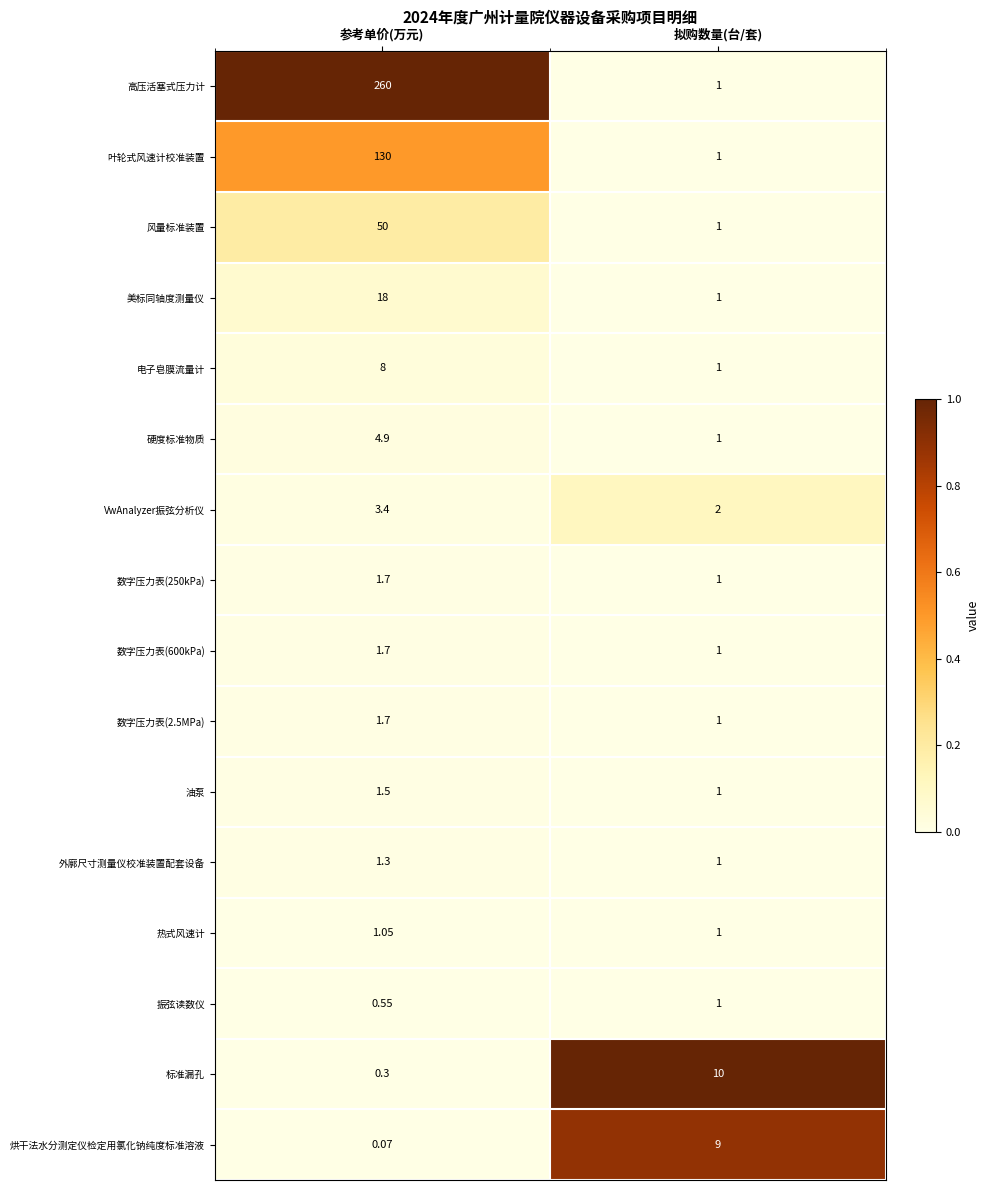

Rank the categories by 美标同轴度测量仪 value from lowest to highest.

拟购数量(台/套), 参考单价(万元)